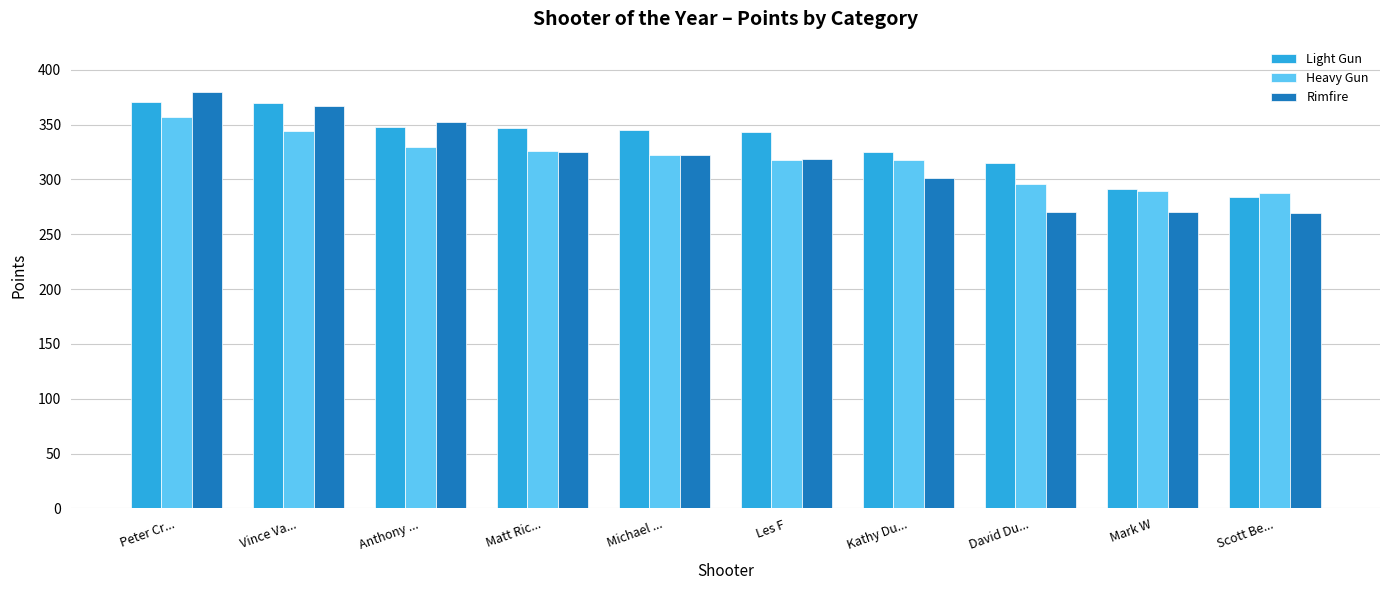

What is the total value across all series at Mark W?

850